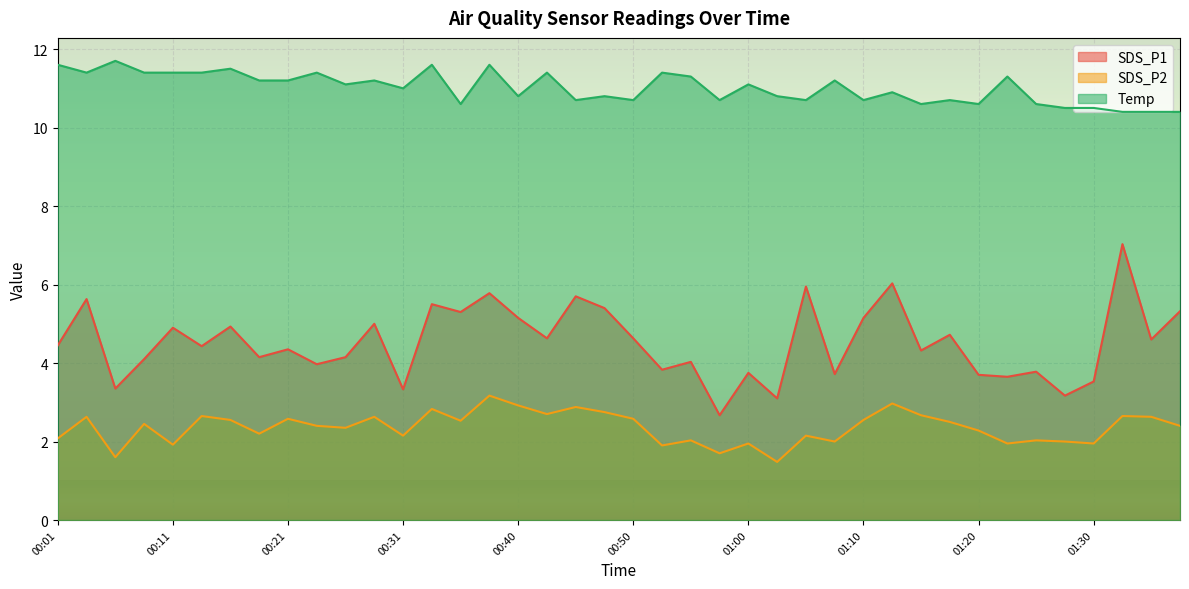

What is the greatest value displayed?

11.7